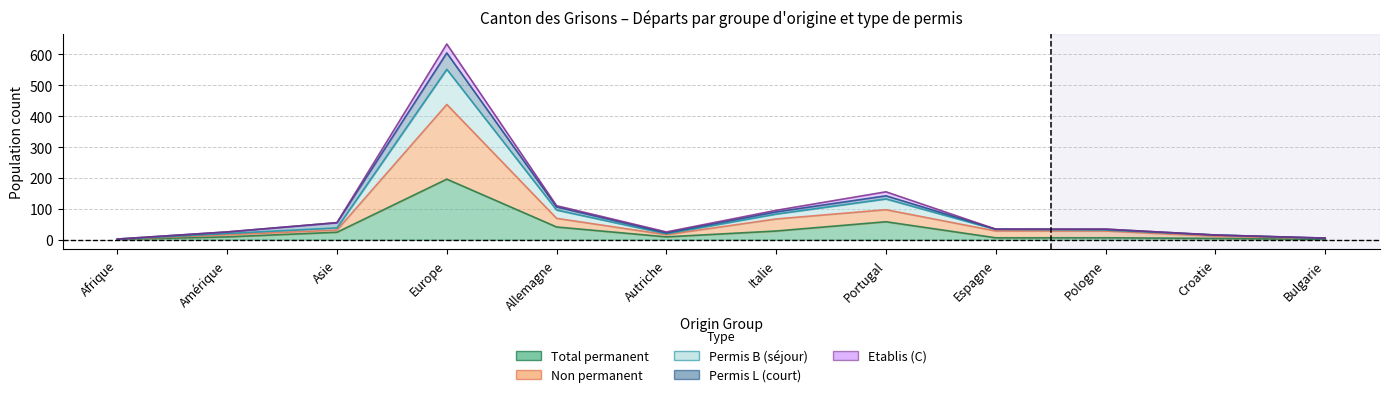

What position from the right is Bulgarie?

1